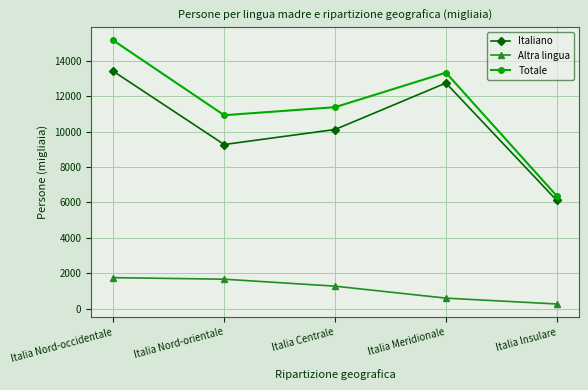

List the labels in order of Totale value, largest first.

Italia Nord-occidentale, Italia Meridionale, Italia Centrale, Italia Nord-orientale, Italia Insulare